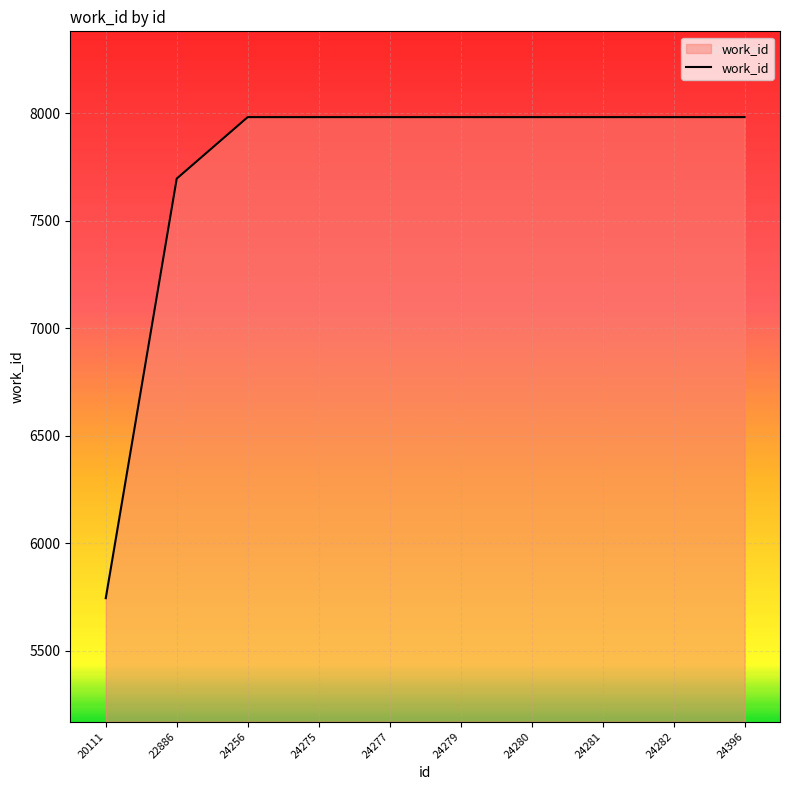

What is the ratio of the value at 24275 to the value at 24396?

1.0